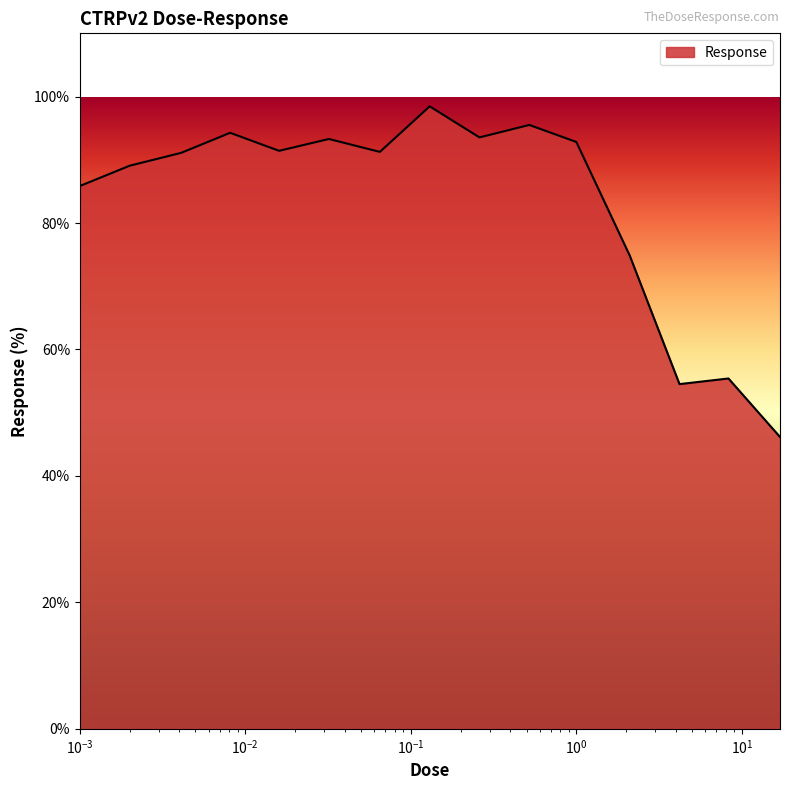

What is the maximum value shown in the chart?

98.5